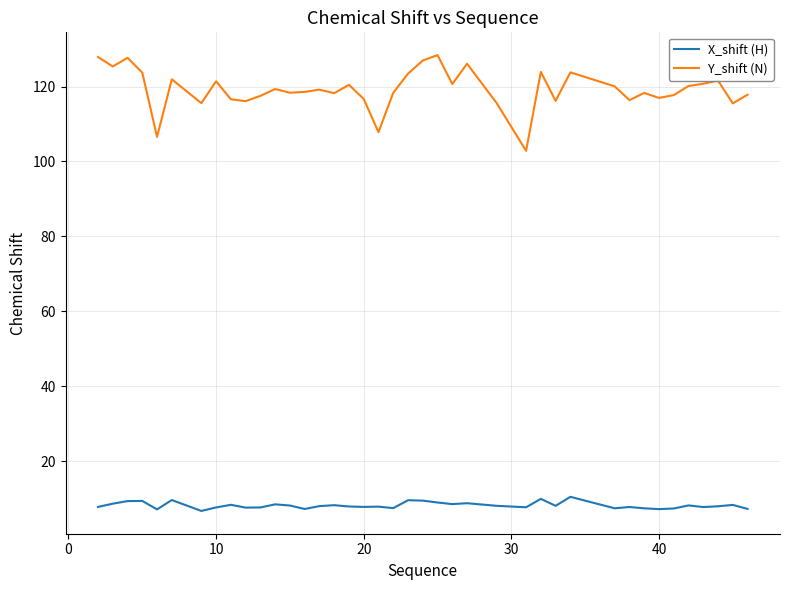

True or false: Y_shift (N) and X_shift (H) intersect in this chart.

False